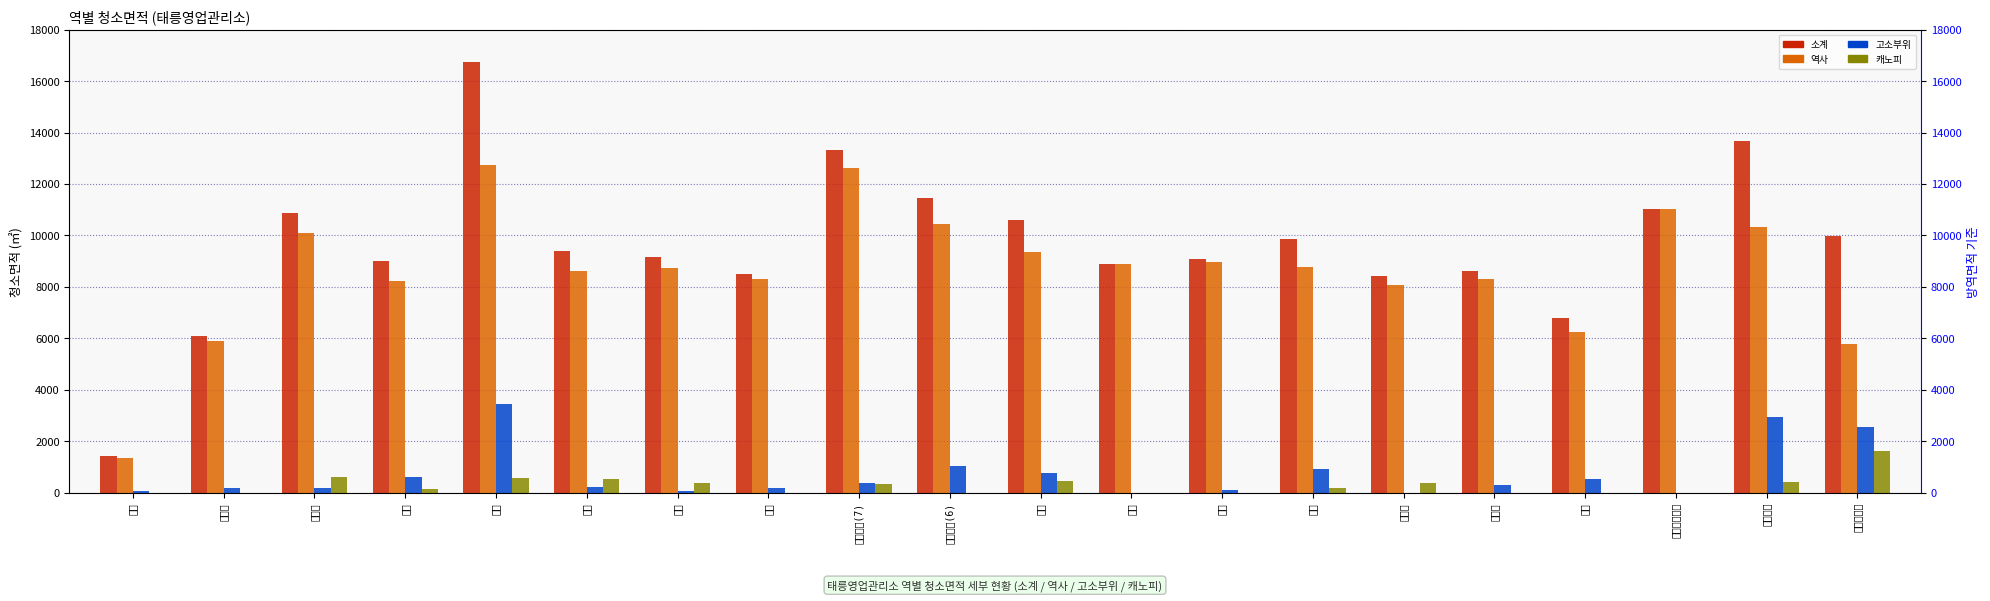

Reading left to right, what are all the values shown in this chart?

소계: 1421.0	6086.5	10880.6	8994.7	16758.1	9385.1	9170.1	8502.0	13334.7	11467.1	10590.6	8897.9	9068.2	9865.8	8428.6	8602.6	6786.7	11008.5	13655.5	9971.1
역사: 1338.4	5886.4	10088.0	8241.1	12738.5	8616.8	8723.4	8305.0	12624.5	10429.9	9363.3	8897.9	8984.5	8764.2	8066.1	8288.1	6246.9	11008.5	10317.9	5787.7
고소부위: 82.6	200.1	179.4	605.0	3456.1	220.3	58.8	197.0	361.2	1037.2	779.5	0.0	83.7	928.8	0.0	314.4	539.7	0.0	2923.4	2557.5
캐노피: 0.0	0.0	613.2	148.6	563.5	548.0	387.9	0.0	349.0	0.0	447.8	0.0	0.0	172.8	362.5	0.0	0.0	0.0	414.2	1625.9